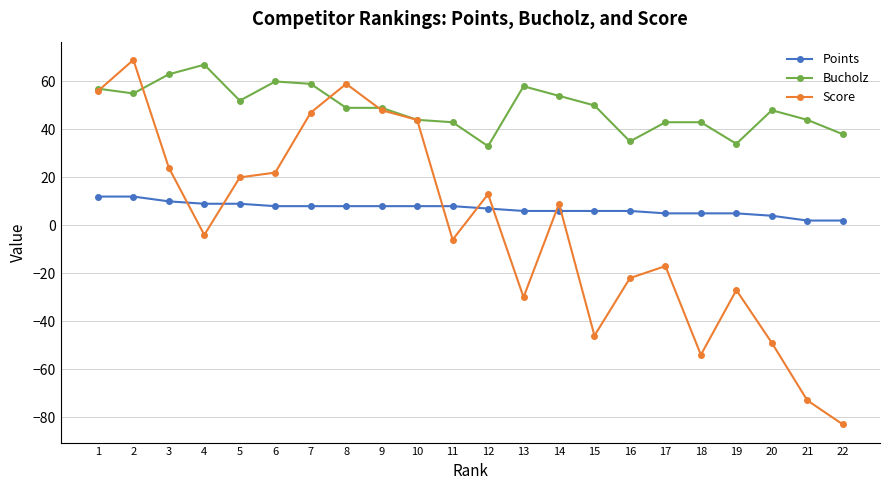

Which category has the highest value in the Bucholz series?

4